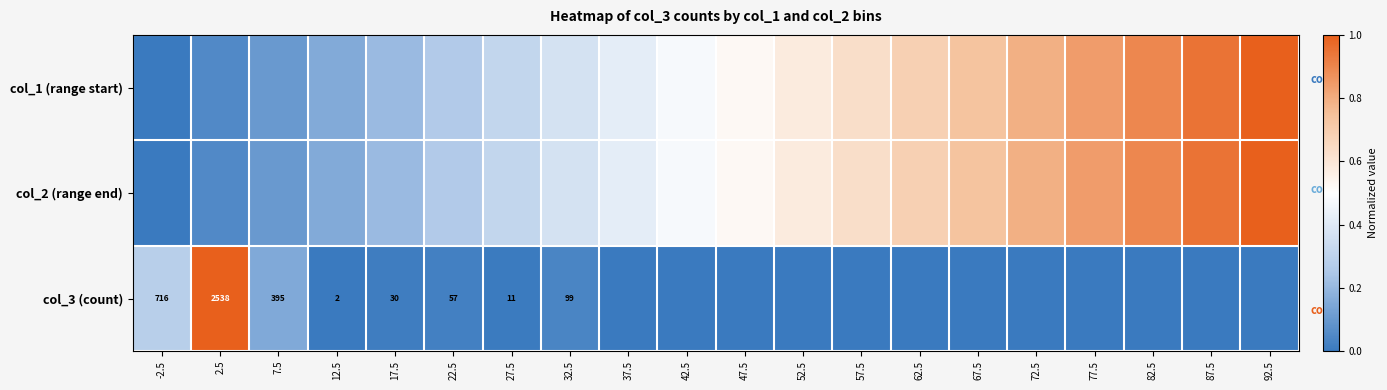

What is the difference between the highest and lowest values at 42.5?

0.5